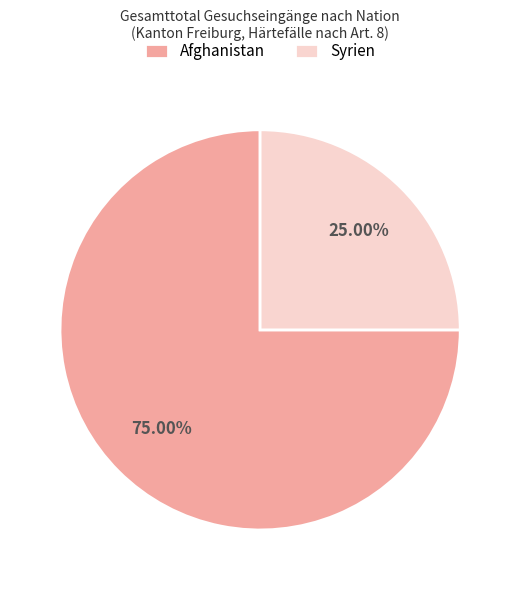

Rank the categories by value from lowest to highest.

Syrien, Afghanistan